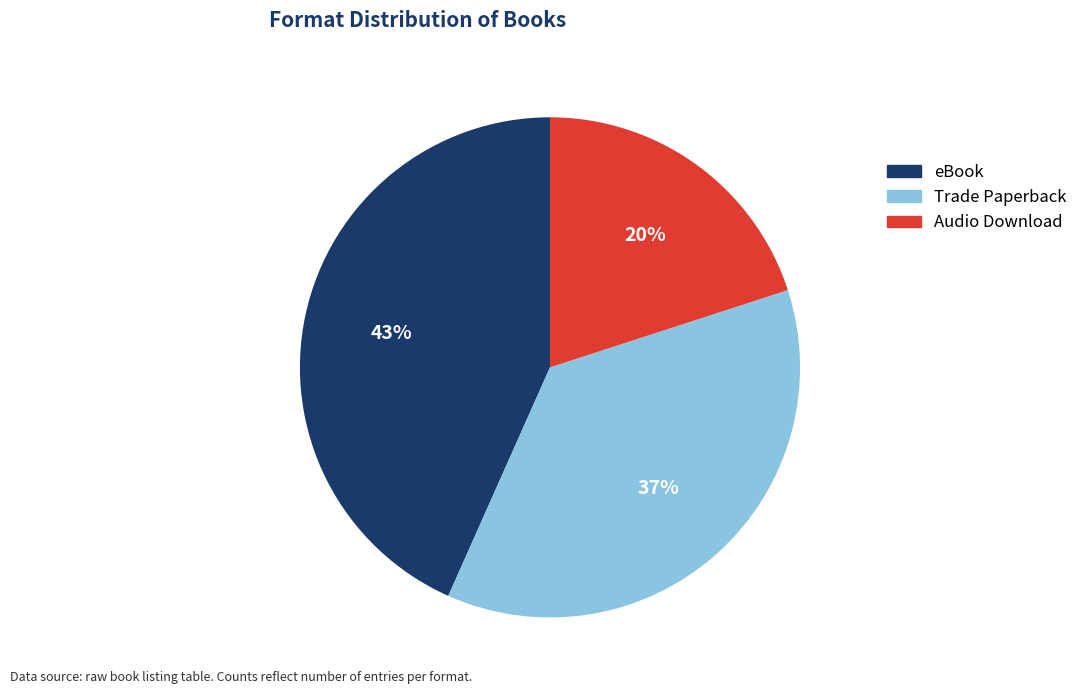

Which has a higher value, Trade Paperback or Audio Download?

Trade Paperback